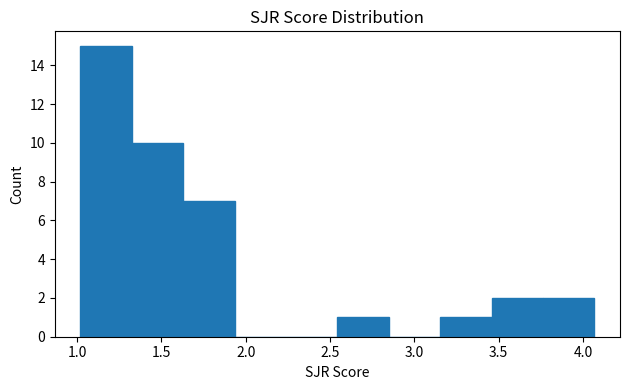

Which range on the x-axis has the tallest bar?

1.00 to 1.30